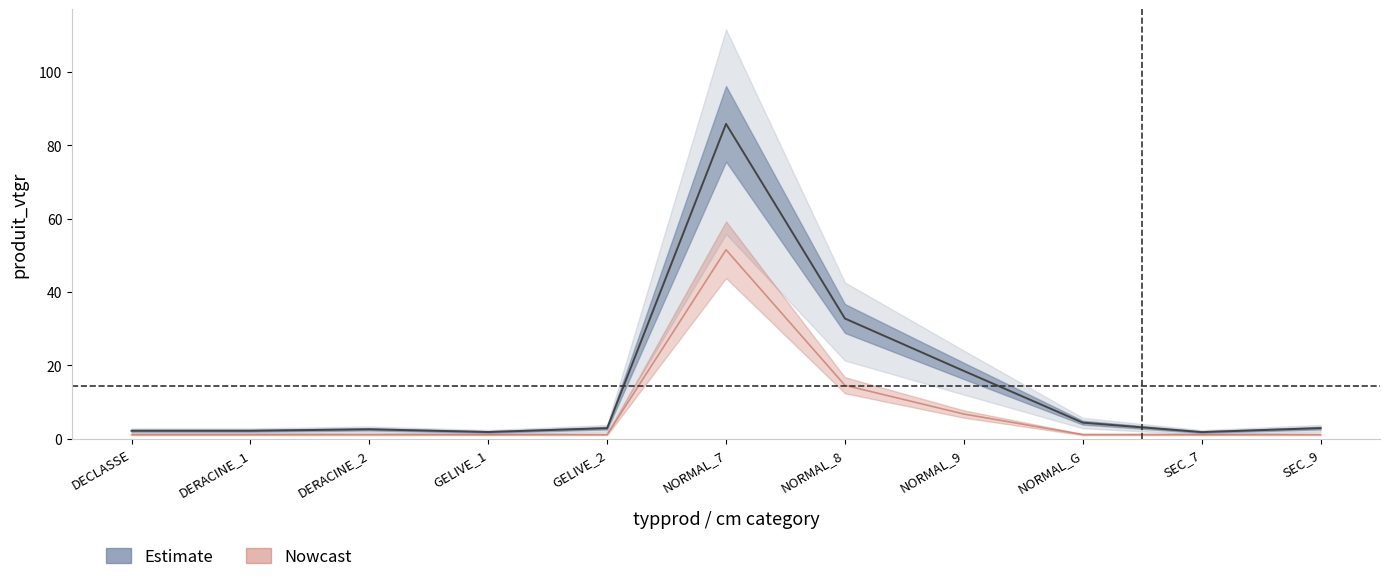

What is the value of the produit_vtgr point at the 1st from the left?

2.2